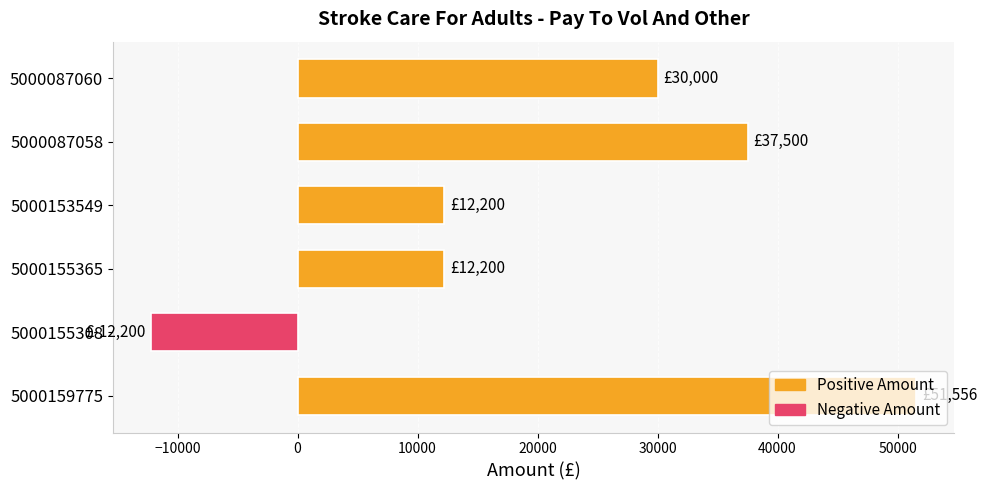

What is the value of the 4th bar from the top?

12200